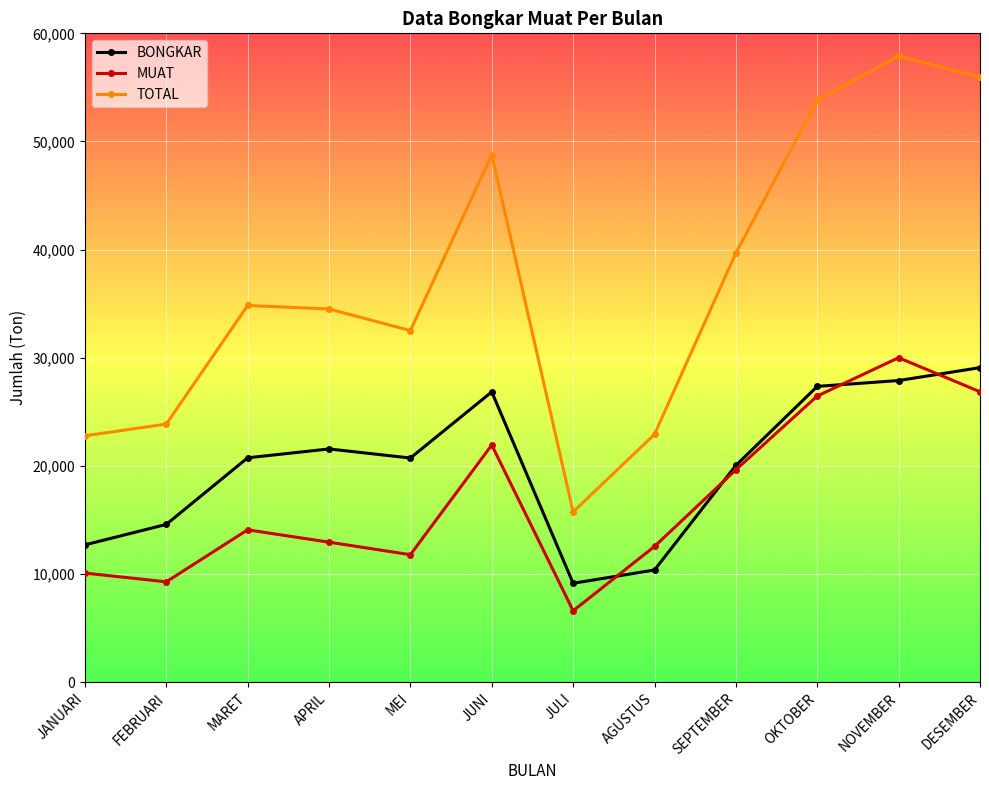

How many intersections are there between MUAT and BONGKAR?

4